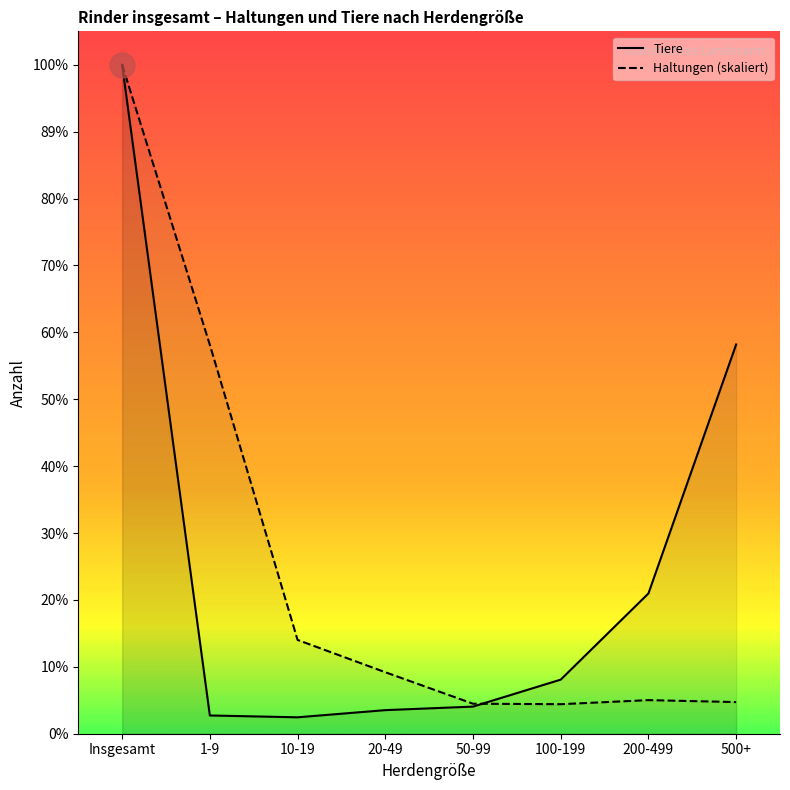

In Haltungen, how many points are higher than both neighbors (excluding endpoints)?

1